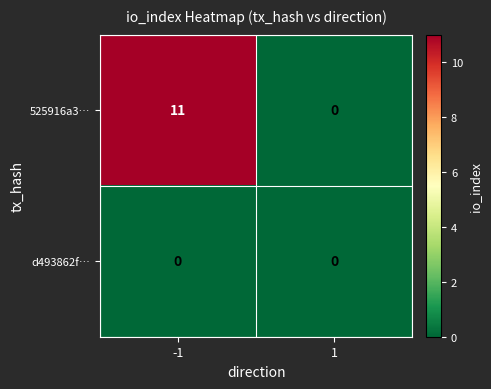

Which series has the widest spread of values?

525916a3…